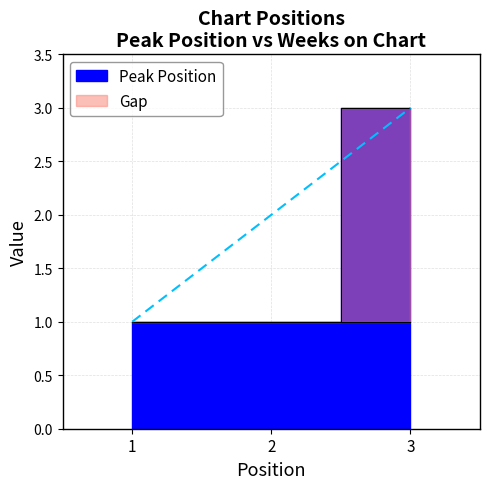

How many lines are shown in the chart?

1